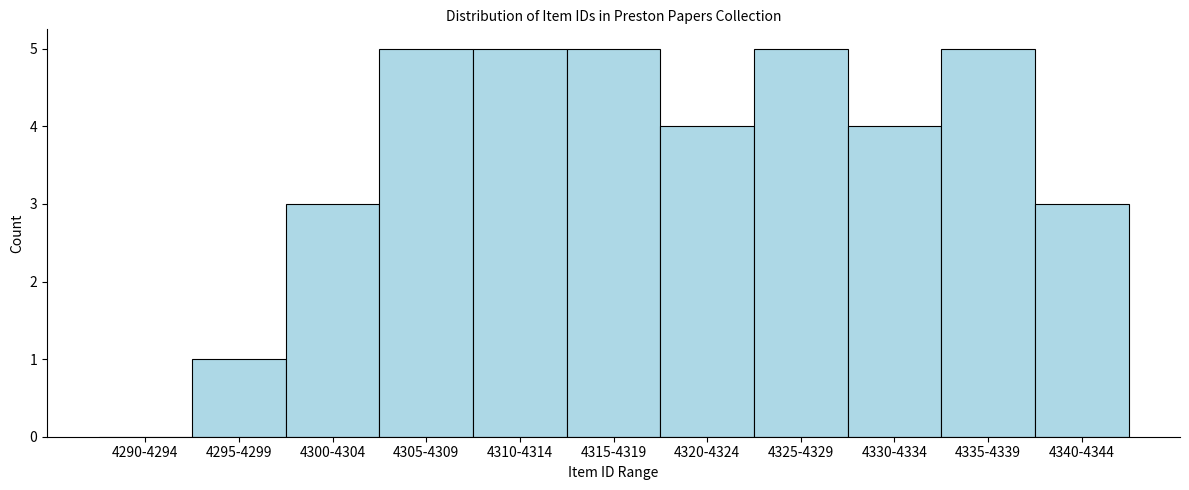

Reading left to right, what are all the values shown in this chart?

4290-4294=0	4295-4299=1	4300-4304=3	4305-4309=5	4310-4314=5	4315-4319=5	4320-4324=4	4325-4329=5	4330-4334=4	4335-4339=5	4340-4344=3